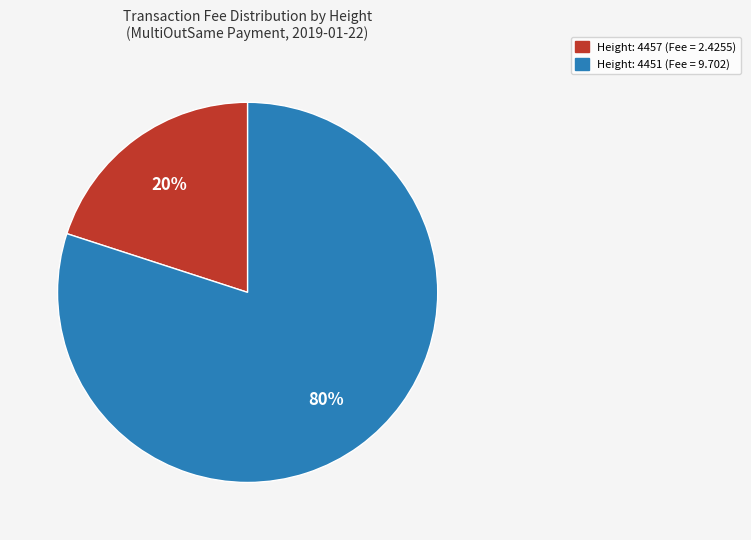

To the nearest percent, what is the average slice percentage?

50%